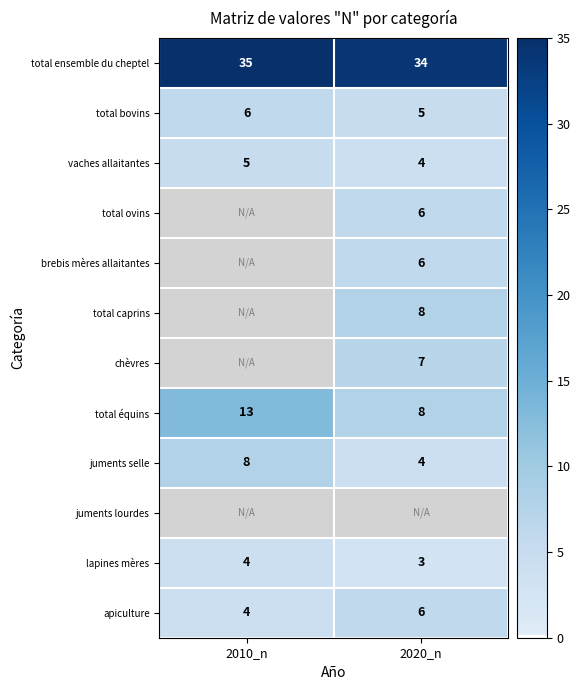

Where is vaches allaitantes nearest to the value 4?

2020_n